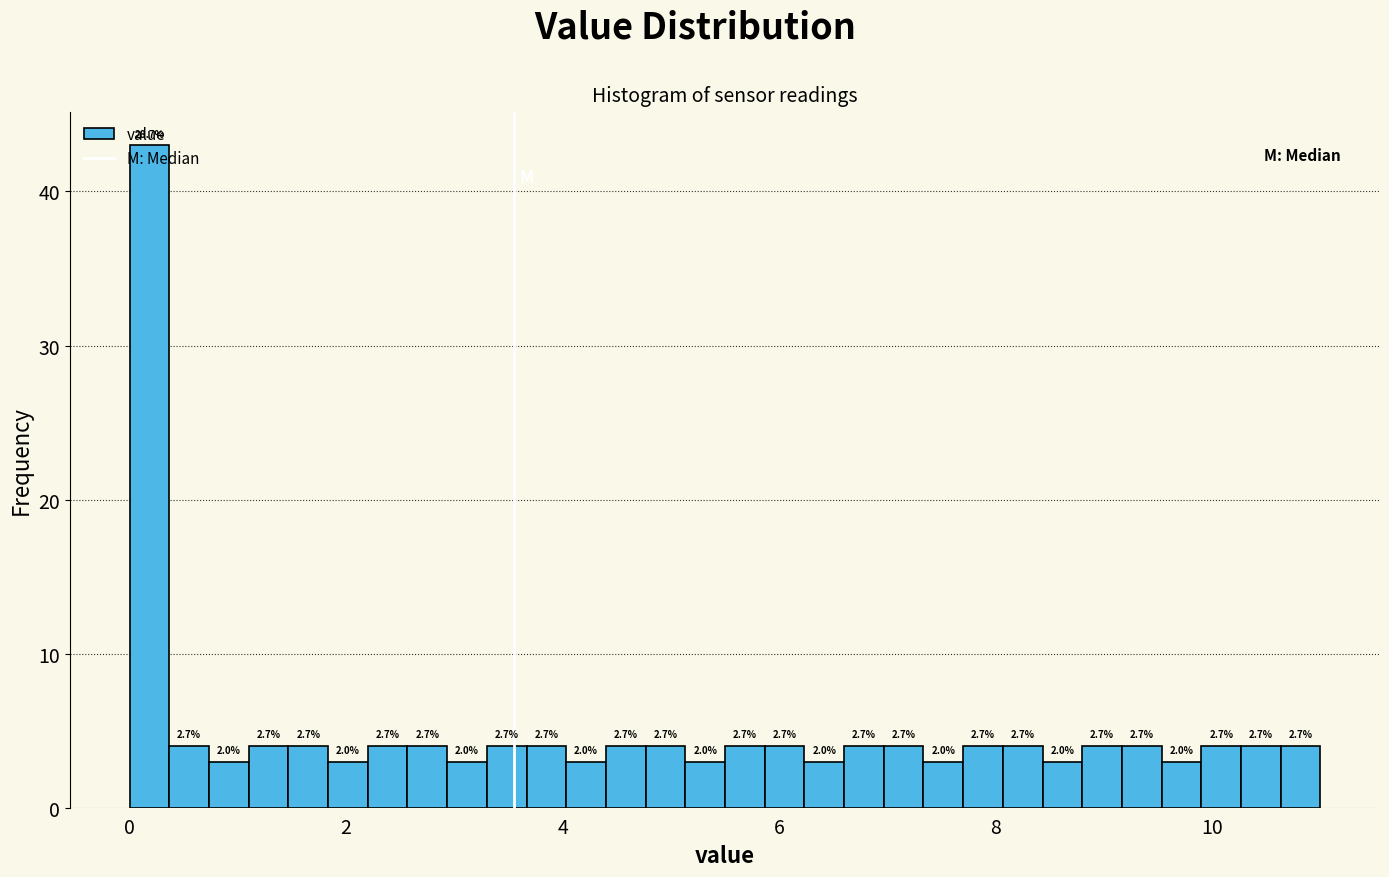

Around what value on the x-axis is the tallest bar? Give the approximate position of its centre, as read against the axis.

0.2